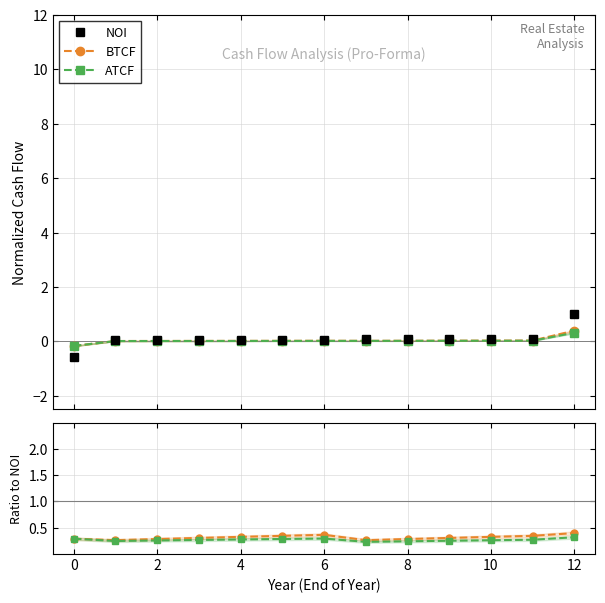

What is the highest value of the NOI series?

1.0